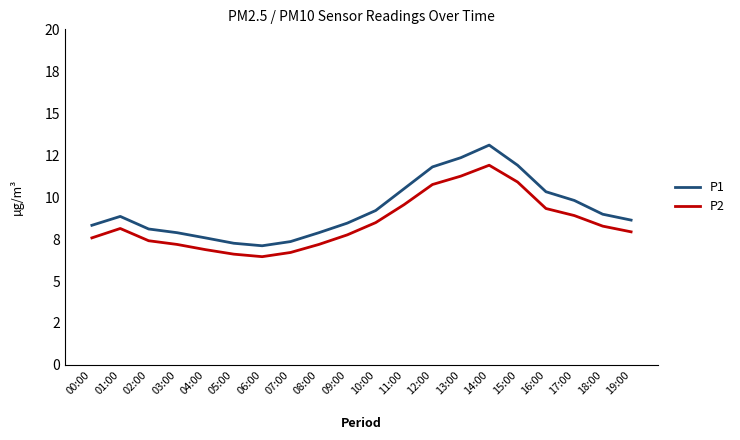

Does the chart have visible grid lines?

No